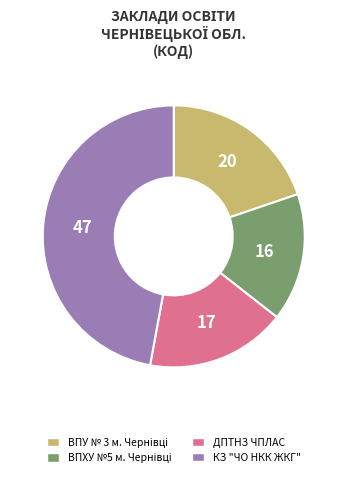

True or false: ДПТНЗ ЧПЛАС accounts for 29% of the total.

False